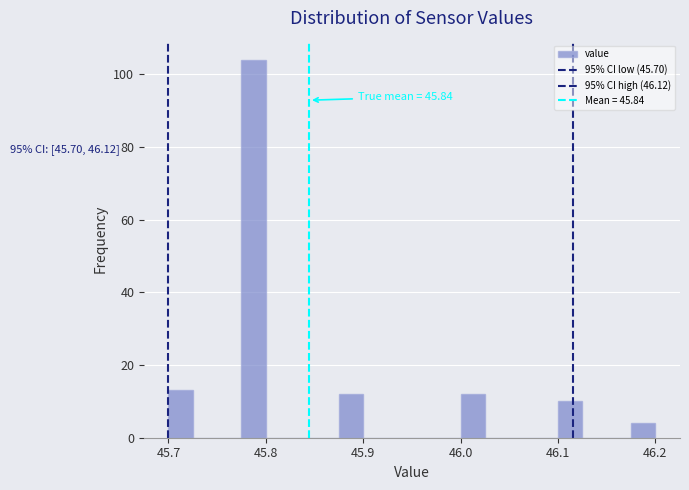

Around what value on the x-axis is the tallest bar? Give the approximate position of its centre, as read against the axis.

45.79